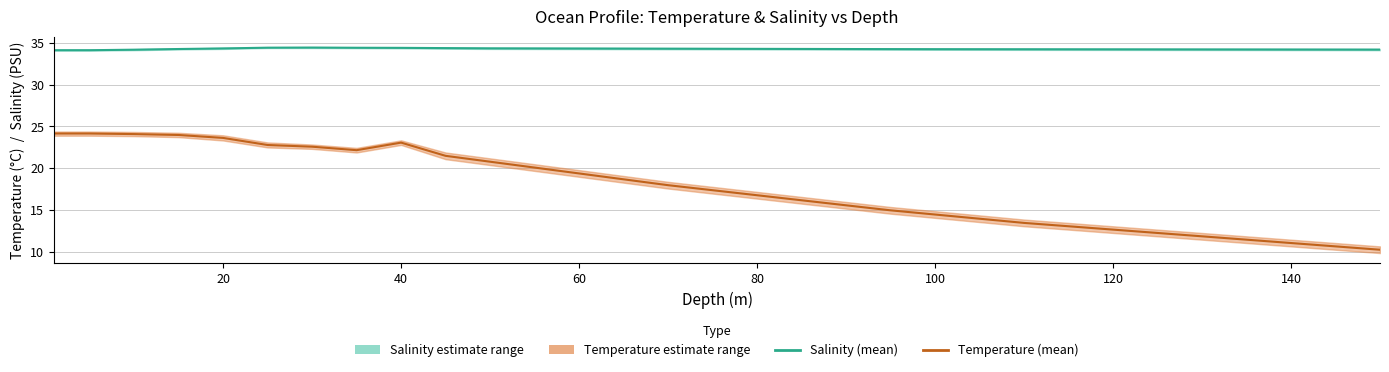

Is it true that Salinity (mean) equals 11.2 at 140?

False